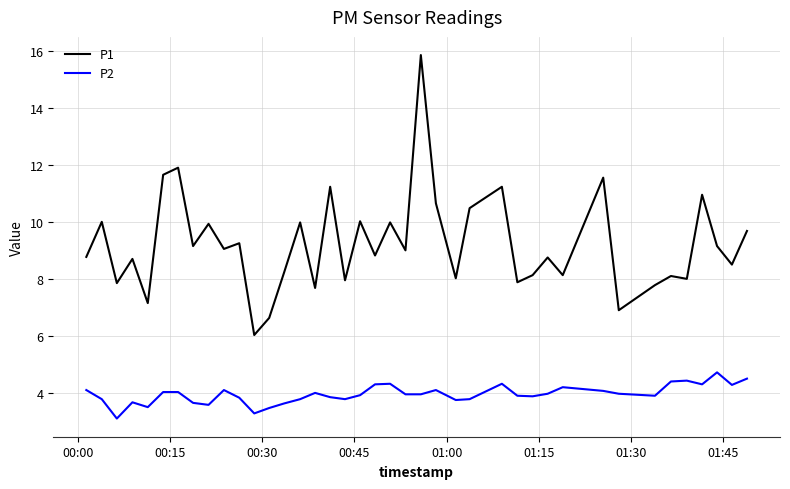

Which series has the widest spread of values?

P1